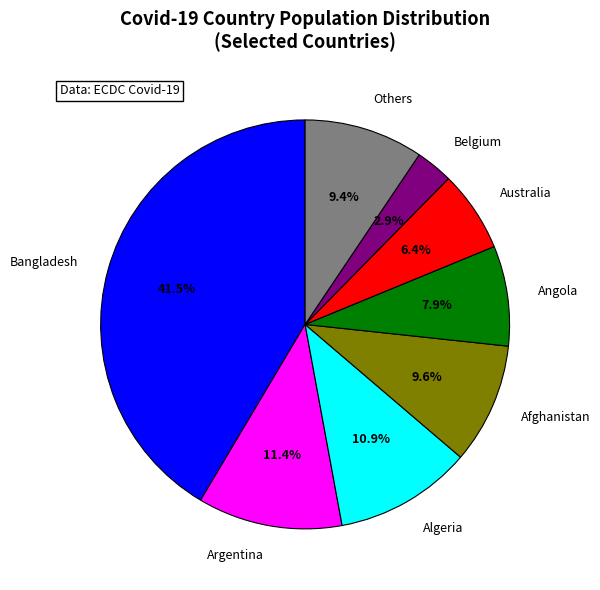

What is the ratio of the value at Others to the value at Angola?

1.2